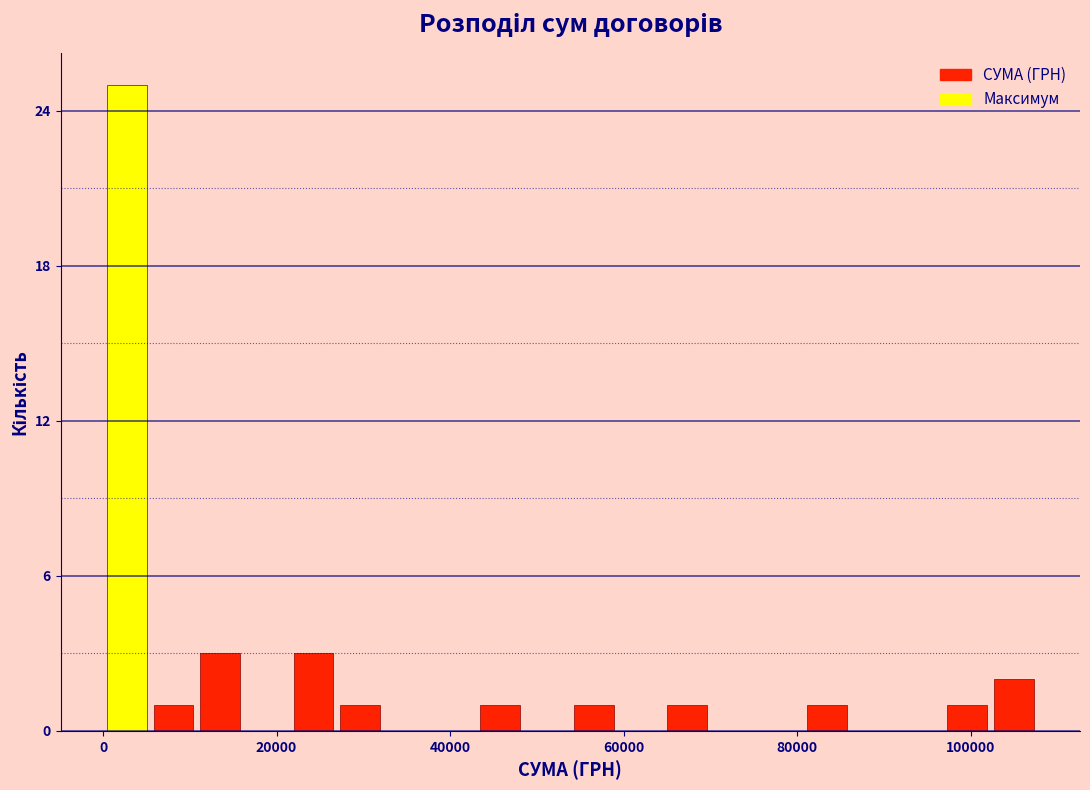

Around what value on the x-axis is the tallest bar? Give the approximate position of its centre, as read against the axis.

2000